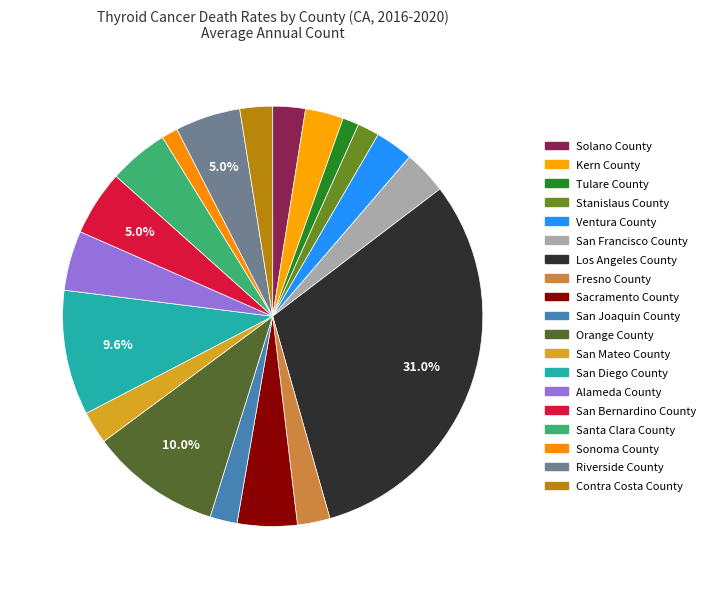

The Fresno County slice represents 13% of the pie. True or false?

False